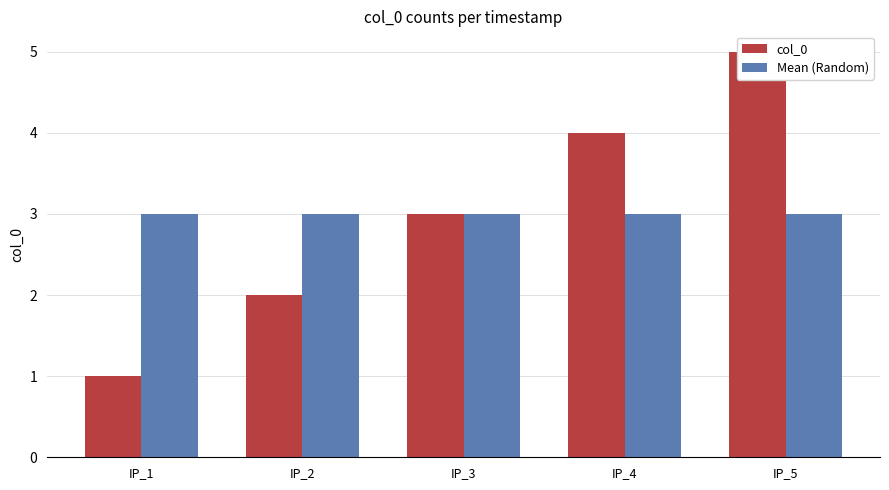

True or false: Mean (Random) has a value of 3 at IP_1.

True